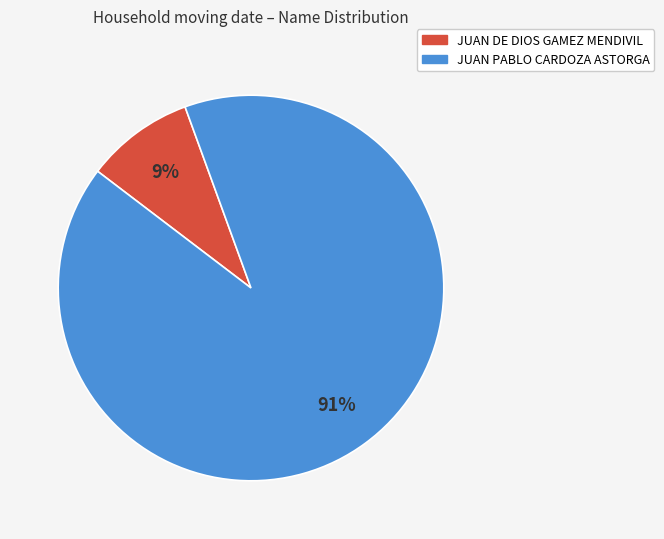

True or false: JUAN DE DIOS GAMEZ MENDIVIL accounts for 18% of the total.

False